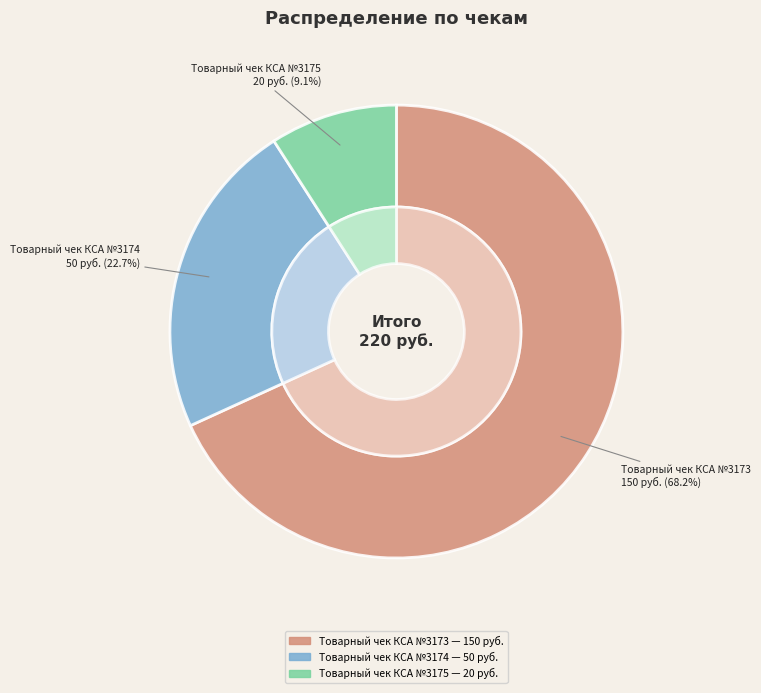

Is there a majority slice in this chart?

Yes